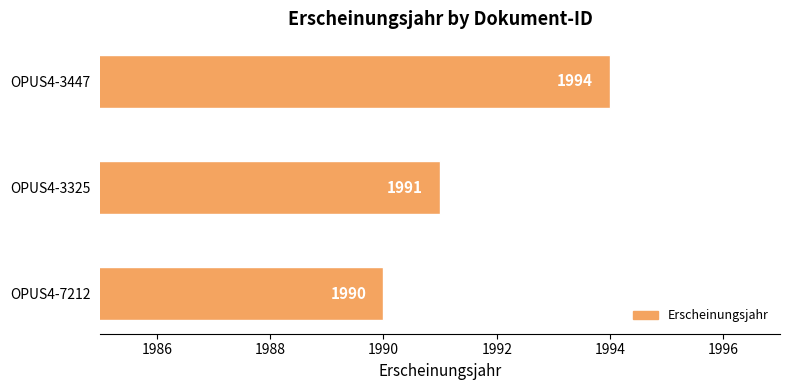

The chart shows a value of 1990 at OPUS4-7212. True or false?

True